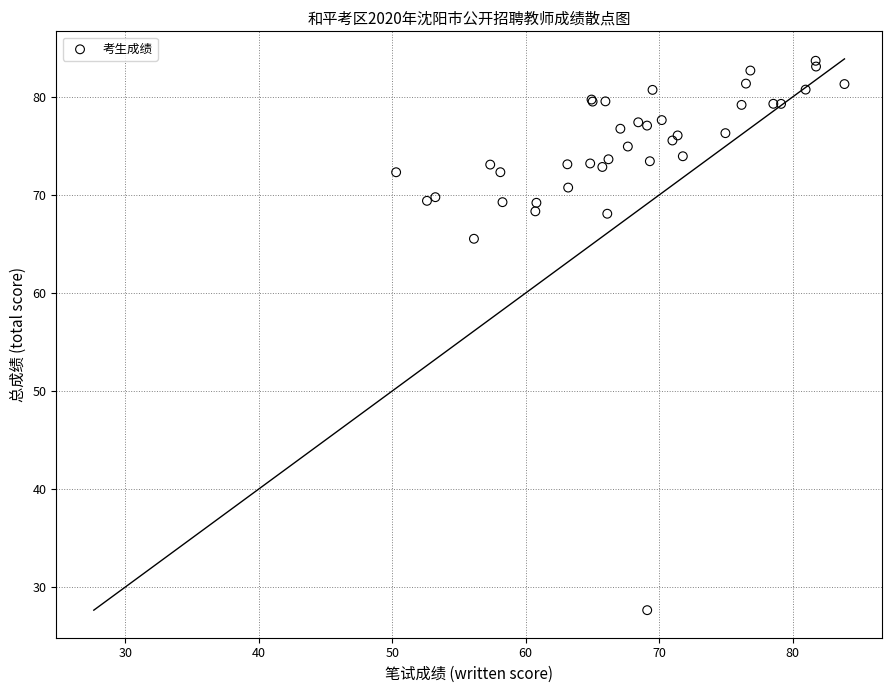

What Y value in the scatter plot is closest to 55?

65.5